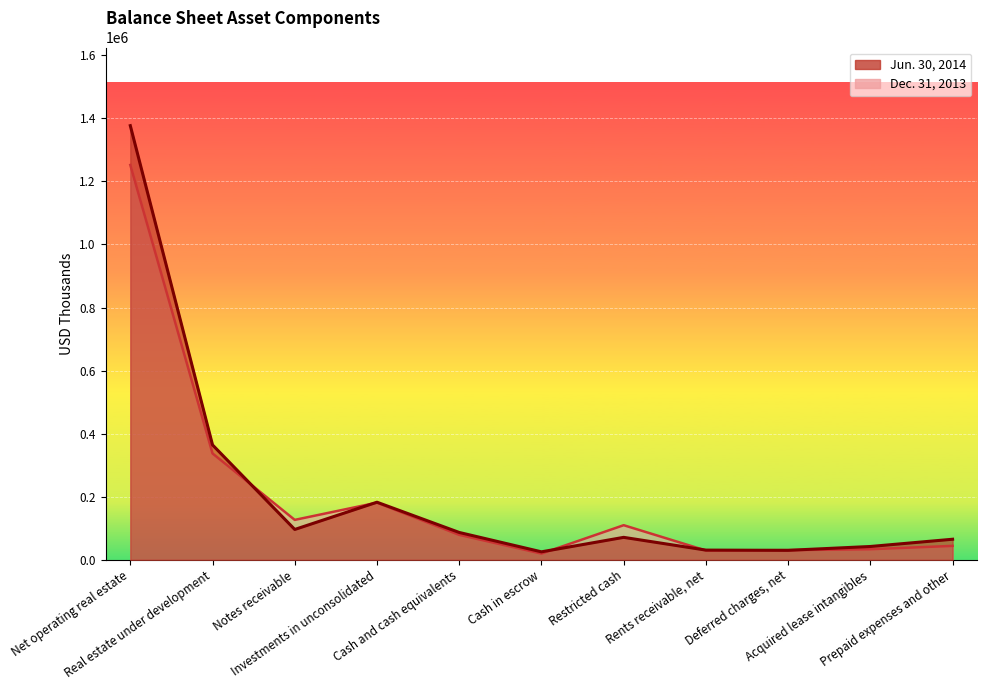

How many times do Dec. 31, 2013 and Jun. 30, 2014 cross each other?

6